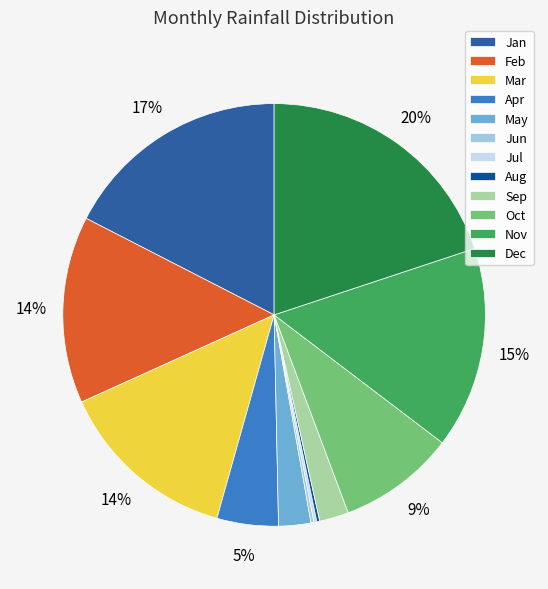

True or false: Dec accounts for 12% of the total.

False